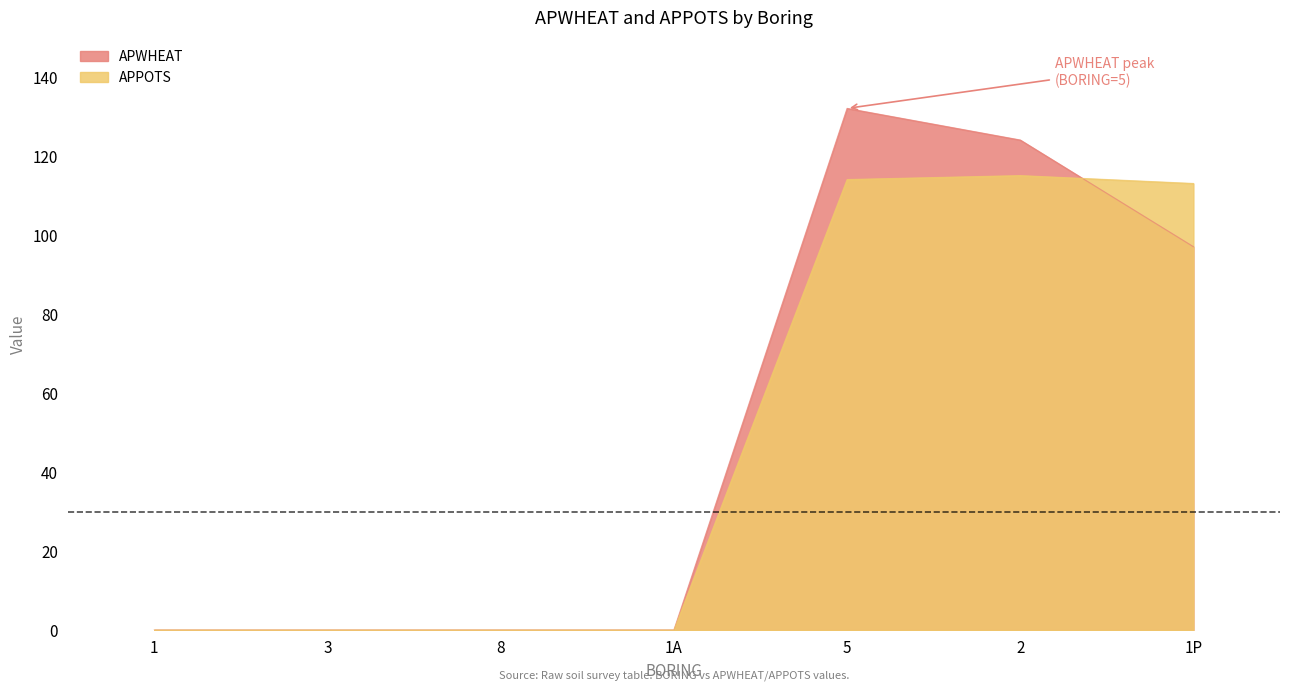

Is it true that APWHEAT equals 44 at 5?

False